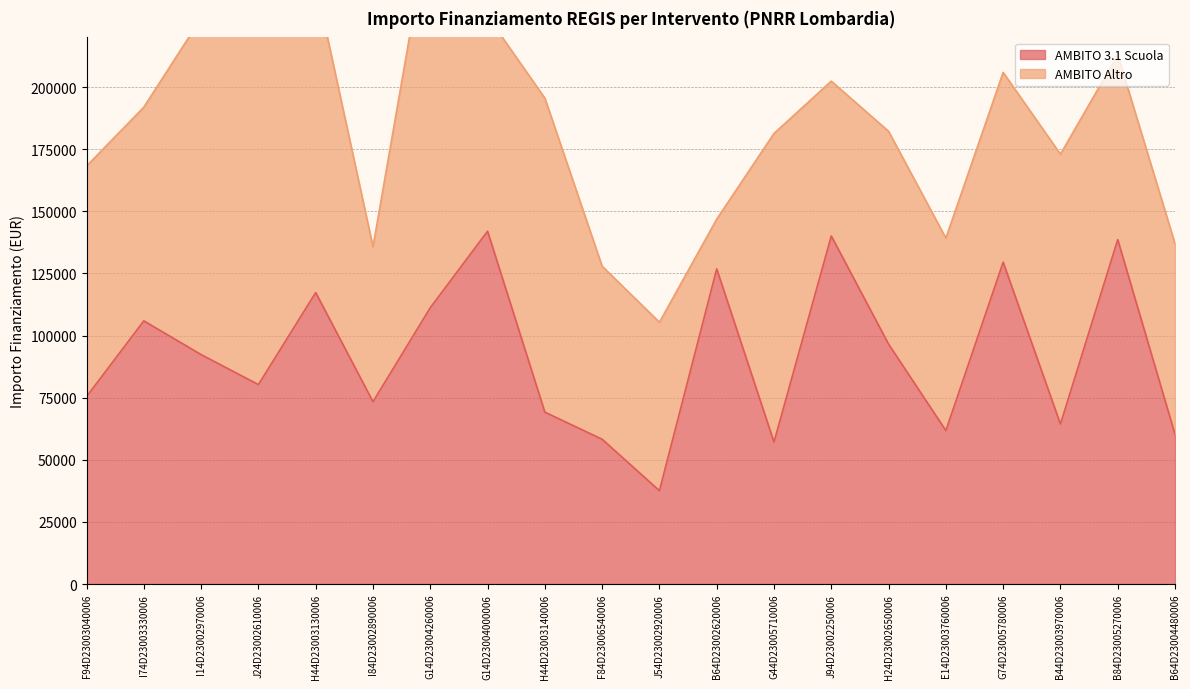

Which category has the lowest value in the AMBITO 3.1 Scuola series?

J54D23002920006